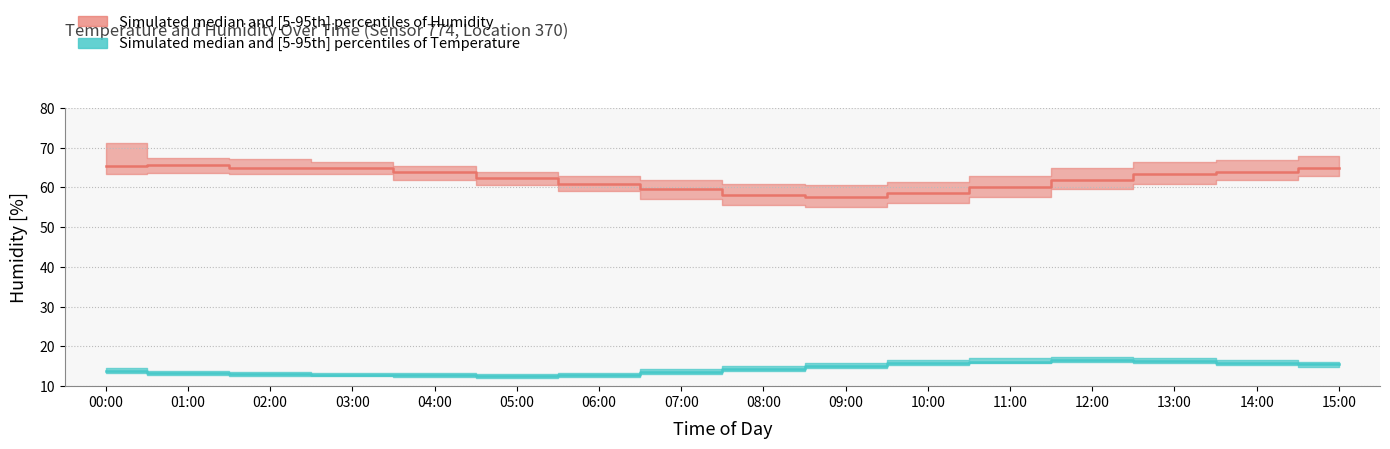

True or false: temperature_p95 and temperature_median intersect in this chart.

False